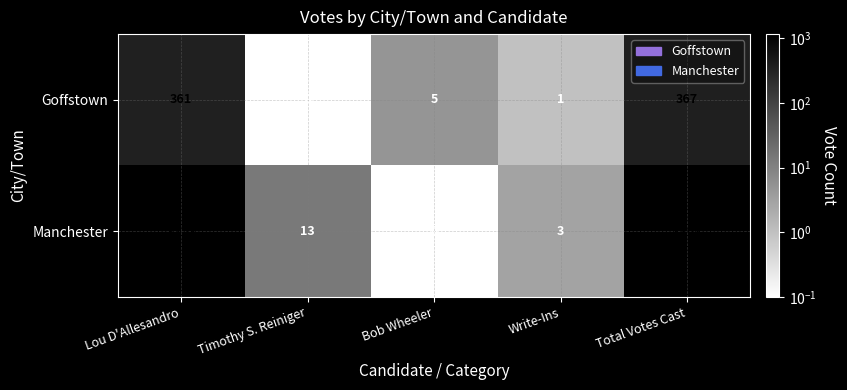

Reading left to right, list all the values displayed in this chart.

Goffstown: Lou D'Allesandro=361	Timothy S. Reiniger=0	Bob Wheeler=5	Write-Ins=1	Total Votes Cast=367
Manchester: Lou D'Allesandro=1151	Timothy S. Reiniger=13	Bob Wheeler=0	Write-Ins=3	Total Votes Cast=1167